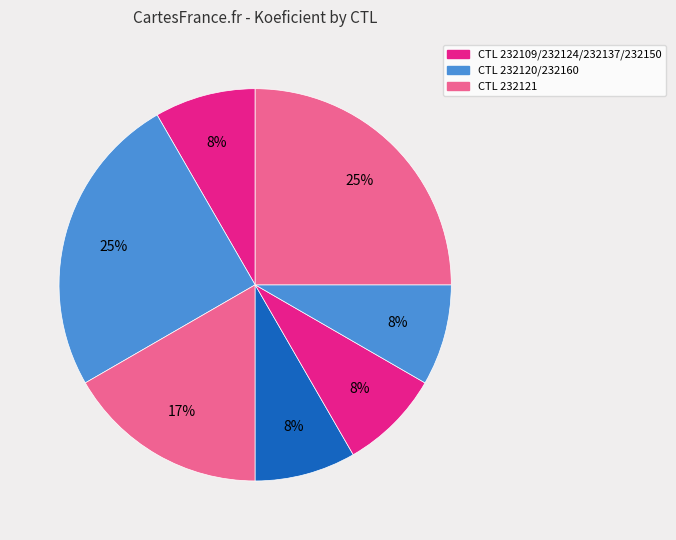

How many segments does this pie chart have?

7